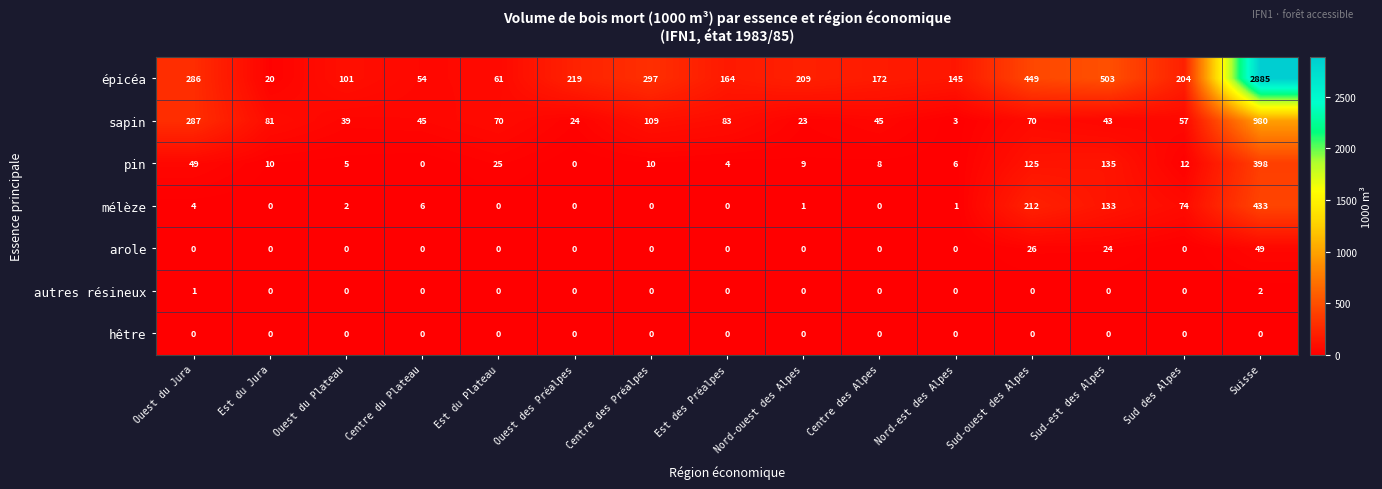

Count the number of data series in this chart.

7